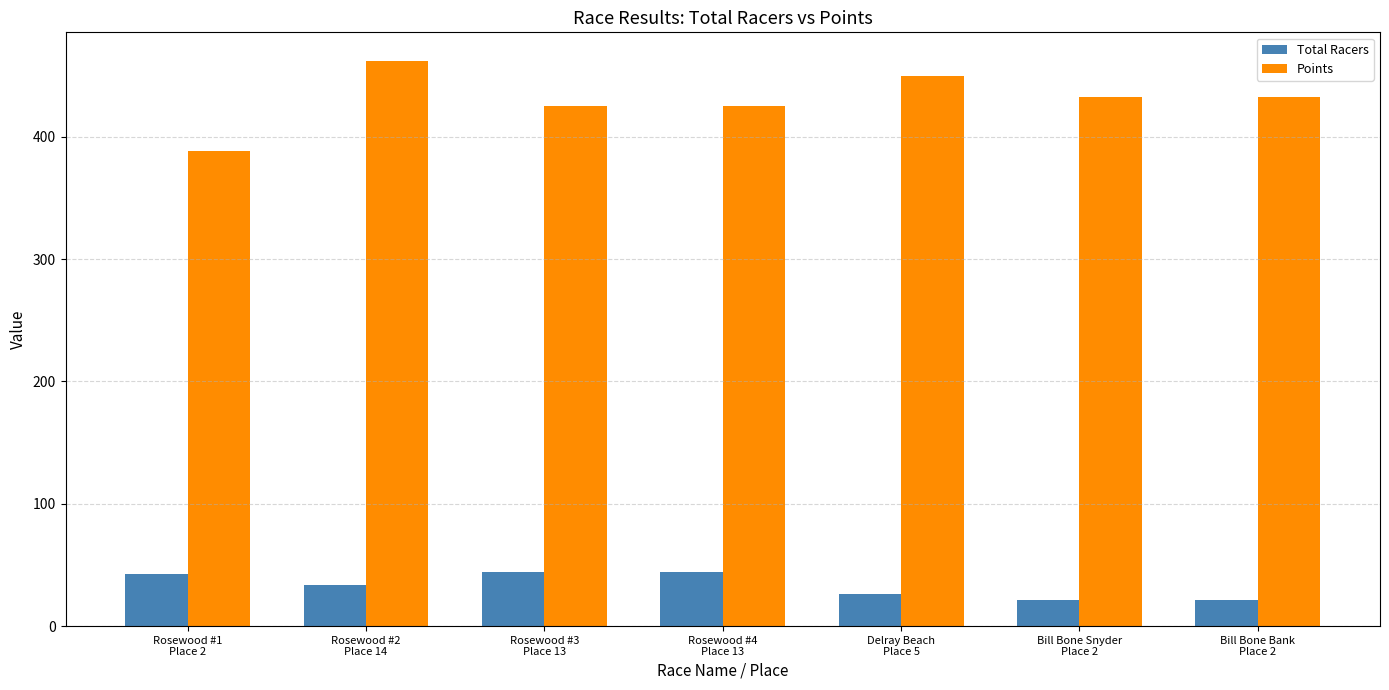

Which series has the largest total across all categories?

Points